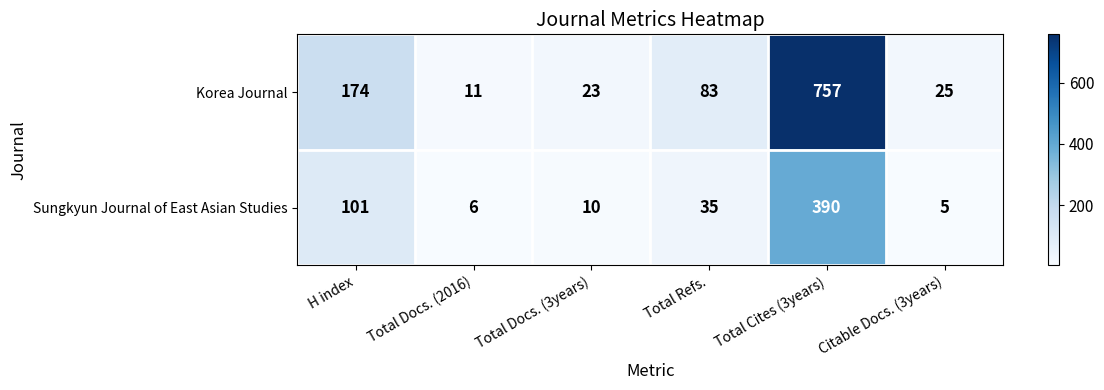

At Citable Docs. (3years), list the series in order from smallest to largest.

Sungkyun Journal of East Asian Studies, Korea Journal